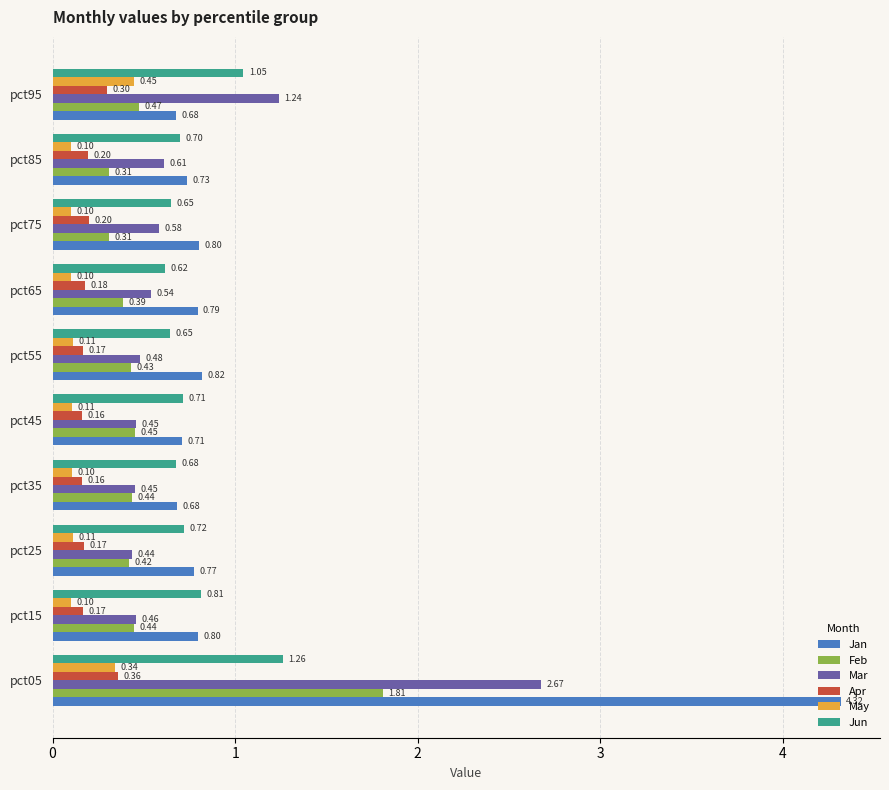

What is the sum of all Apr values?

2.1